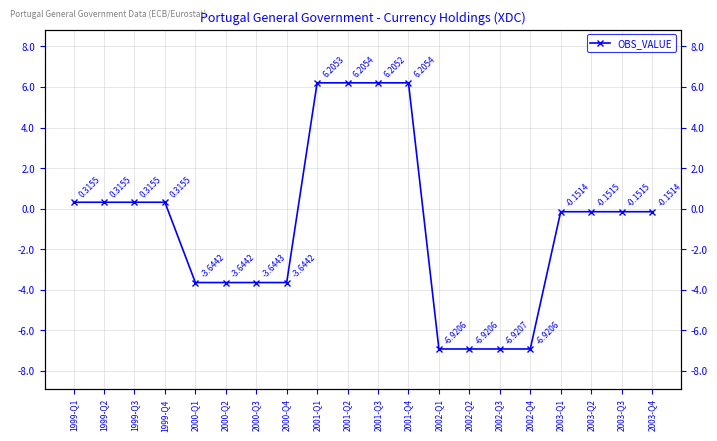

At which label is the value closest to 0?

2003-Q1